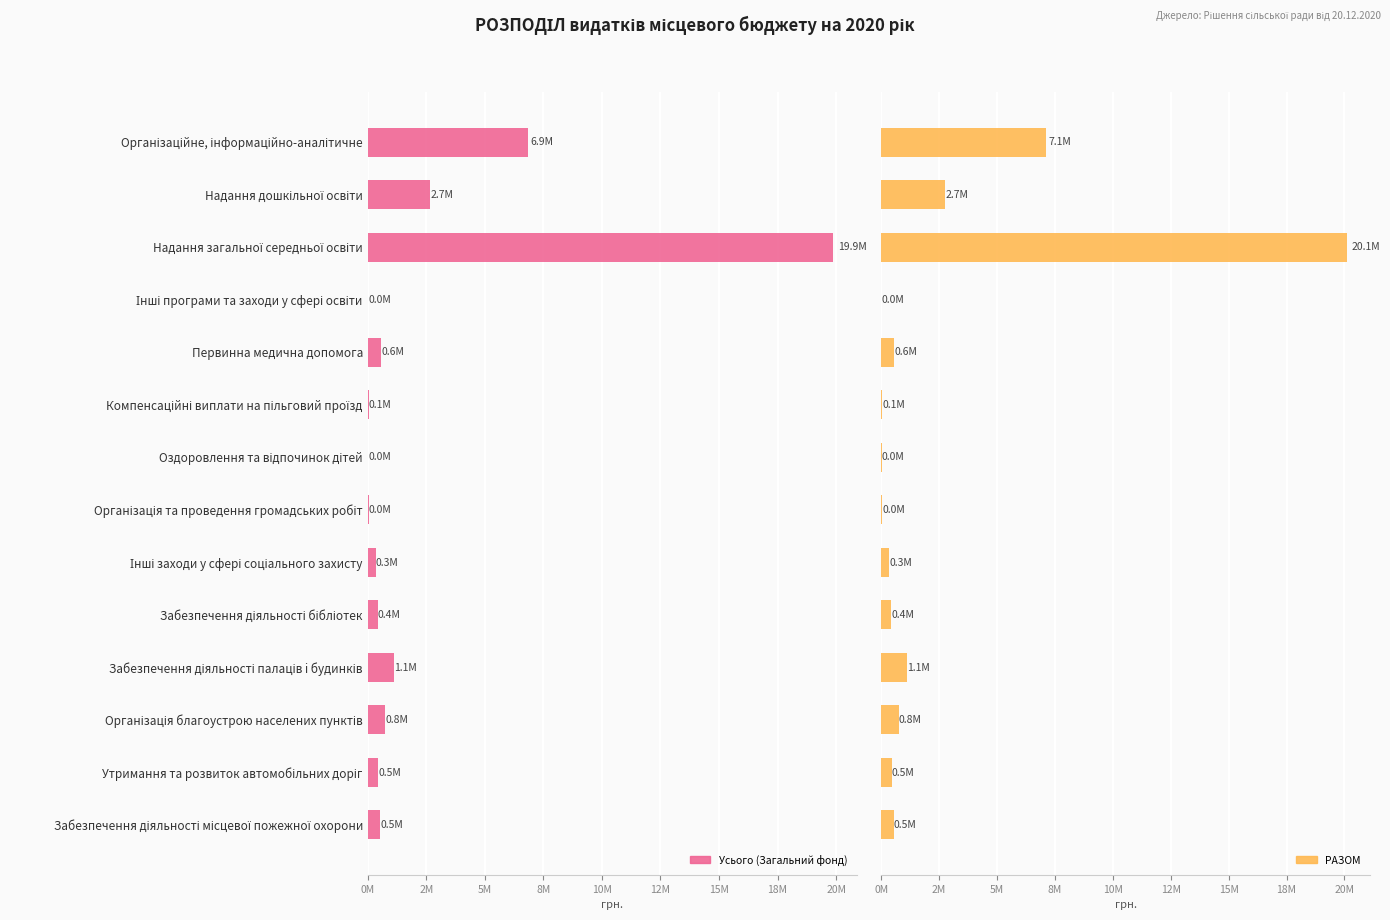

Does the chart contain any negative values?

No